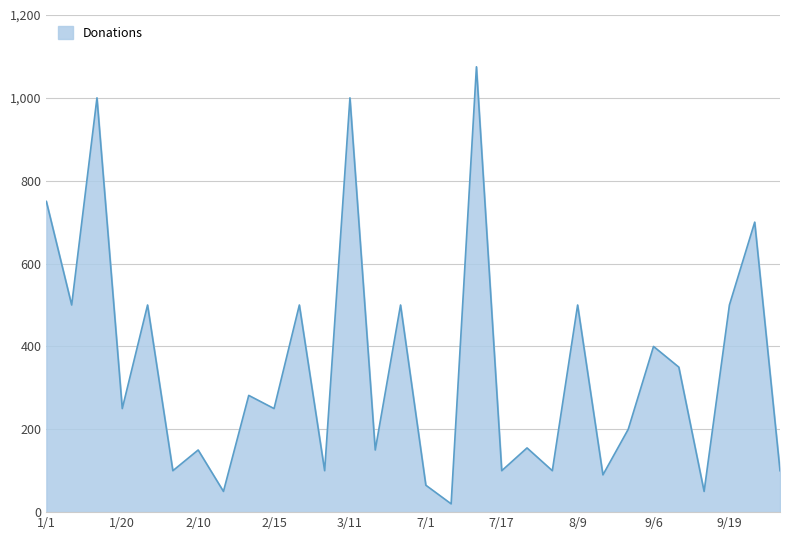

What is the difference between the maximum and minimum values?

1055.0